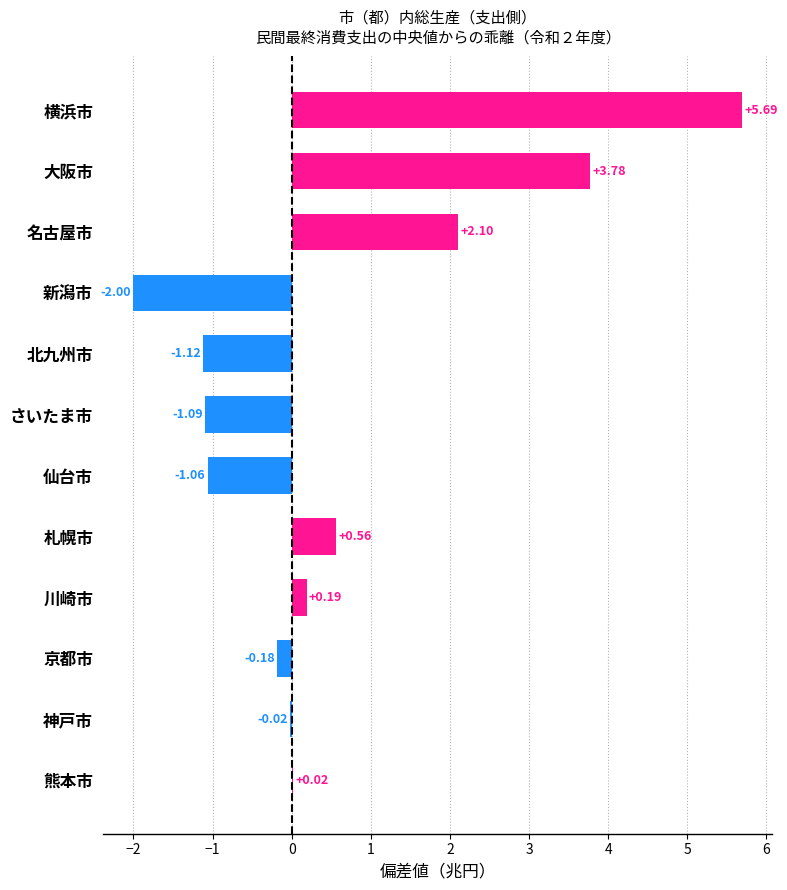

What is the sum of all values?

6.9